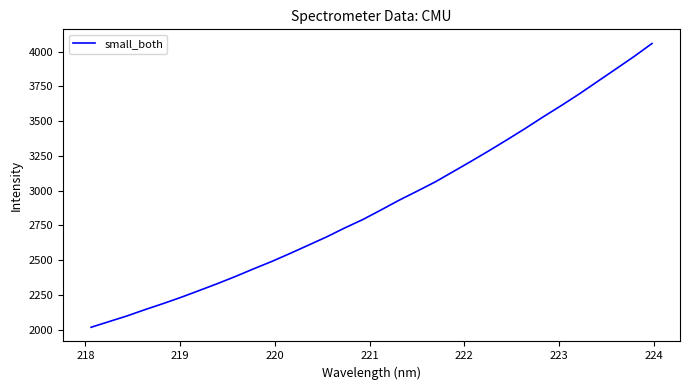

What is the minimum value shown in the chart?

2016.3